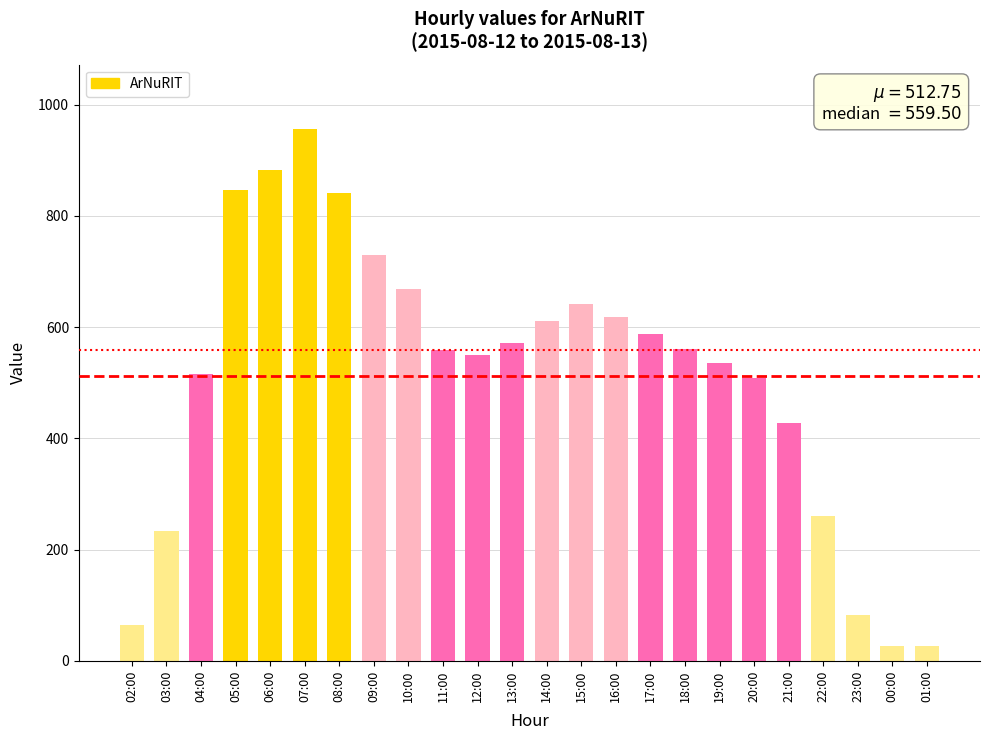

What is the minimum value shown in the chart?

27